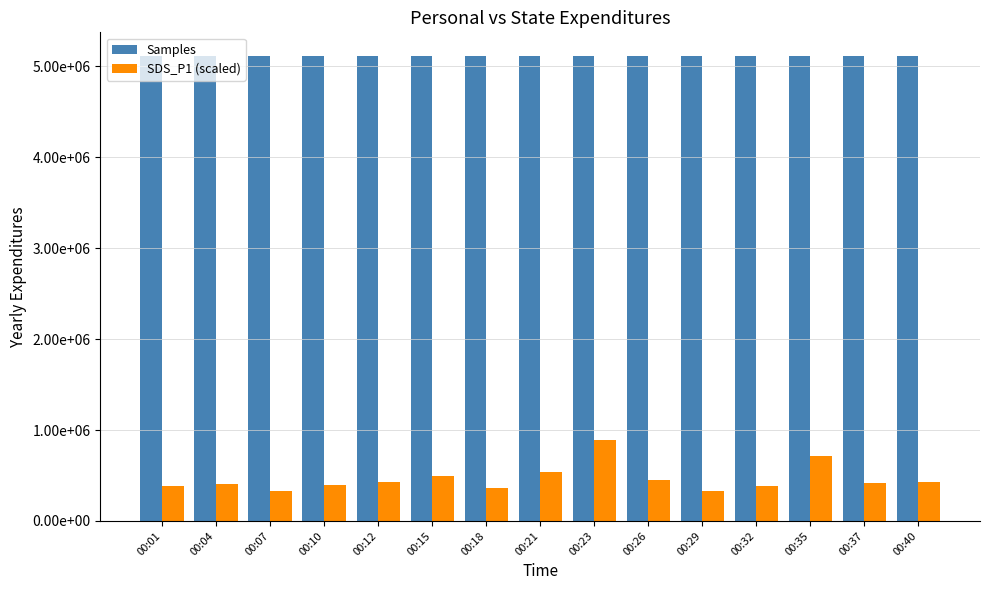

What is the difference between the highest and lowest values at 00:04?

4713900